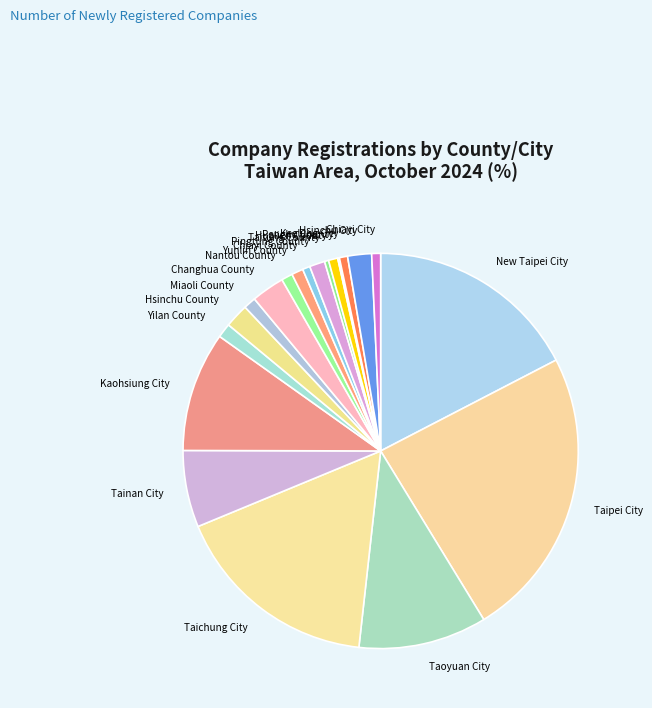

Is the sum of Hsinchu City and Tainan City greater than half?

No